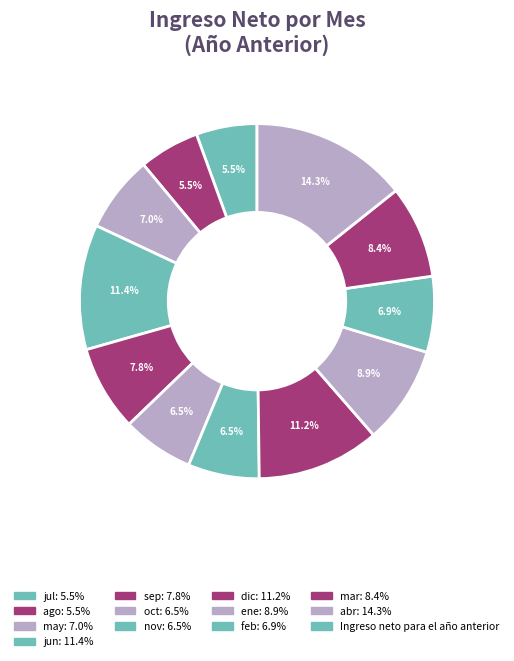

How many slices are in this pie chart?

12